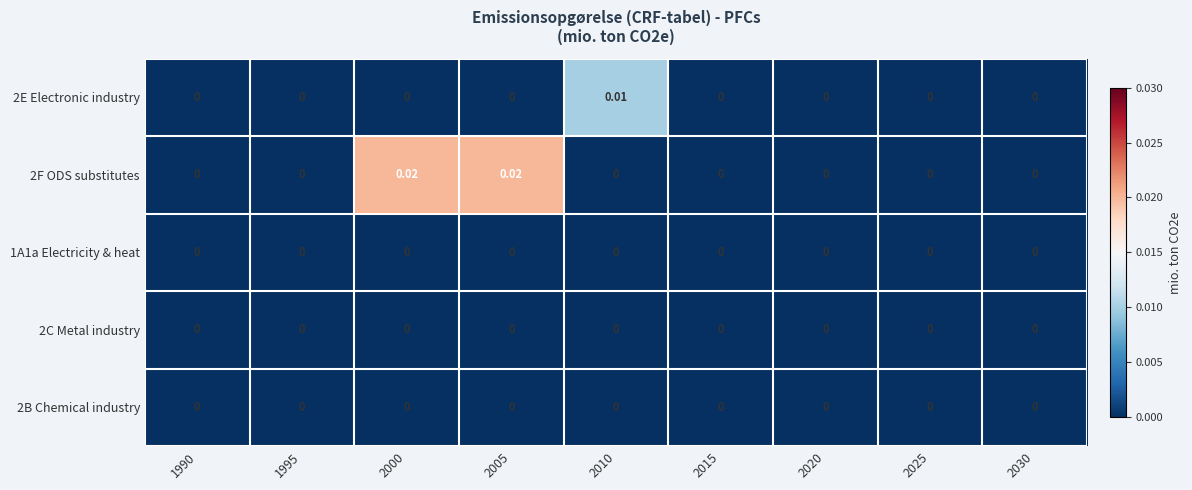

Which label corresponds to the largest value in the chart?

2000